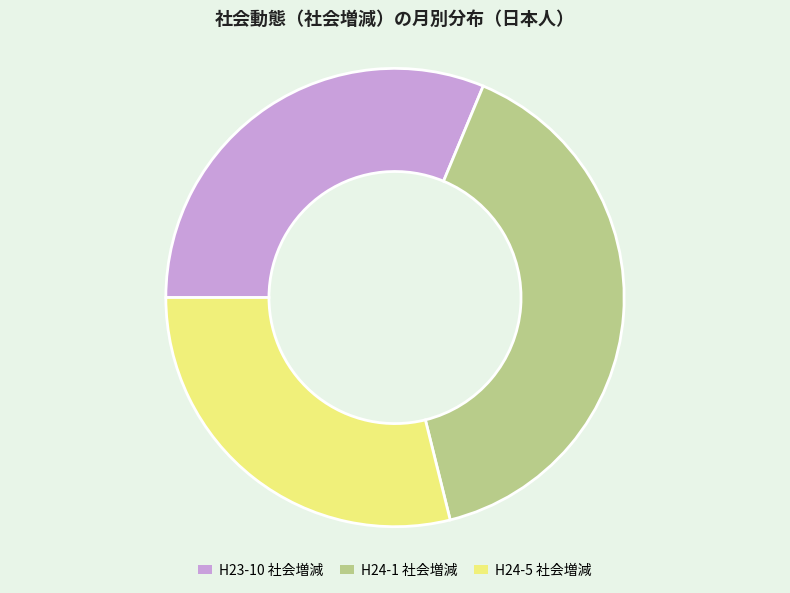

Is it true that H24-5 社会増減 is 29% of the pie?

True